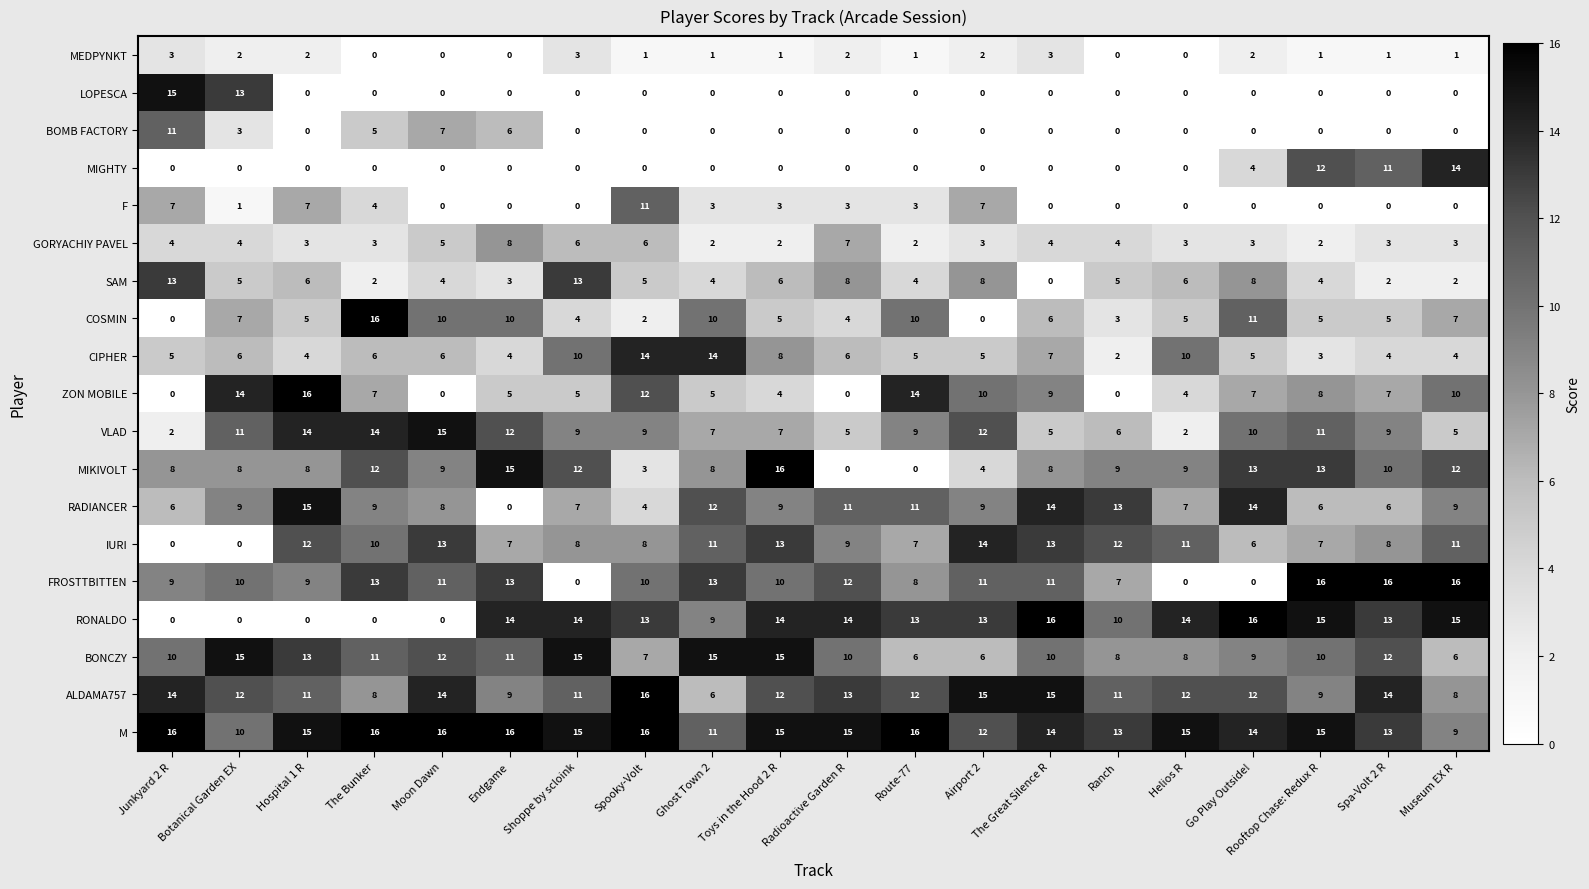

What is the difference between the BONCZY values at Shoppe by scloink and Junkyard 2 R?

5